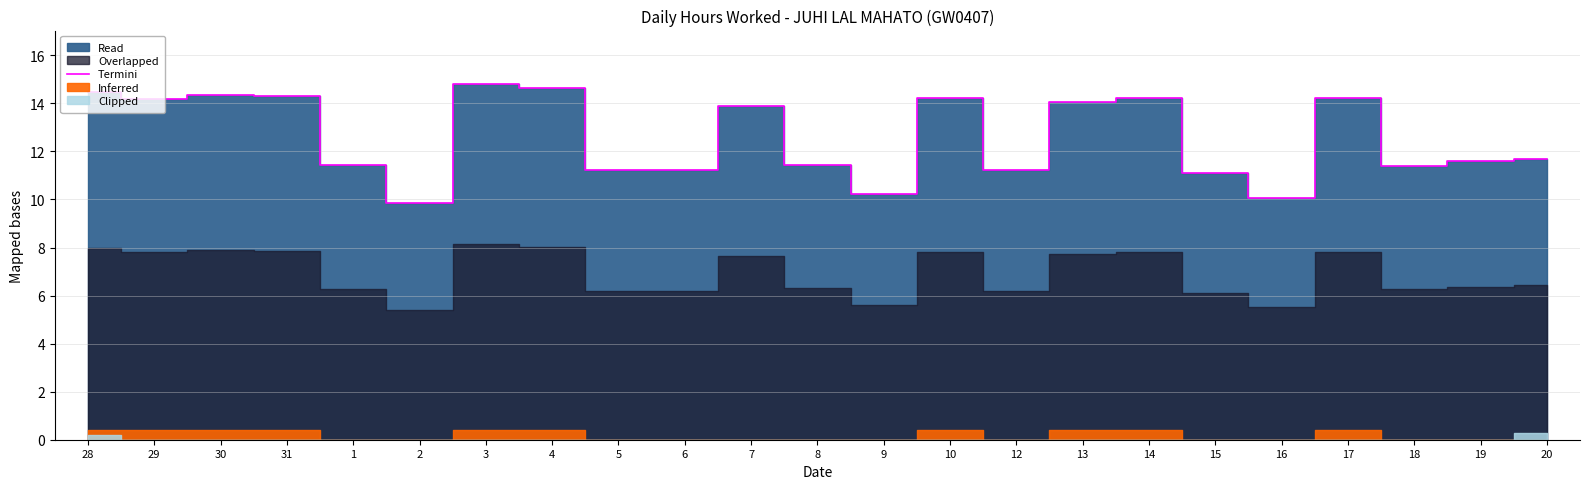

At which label does the data first exceed 11?

28